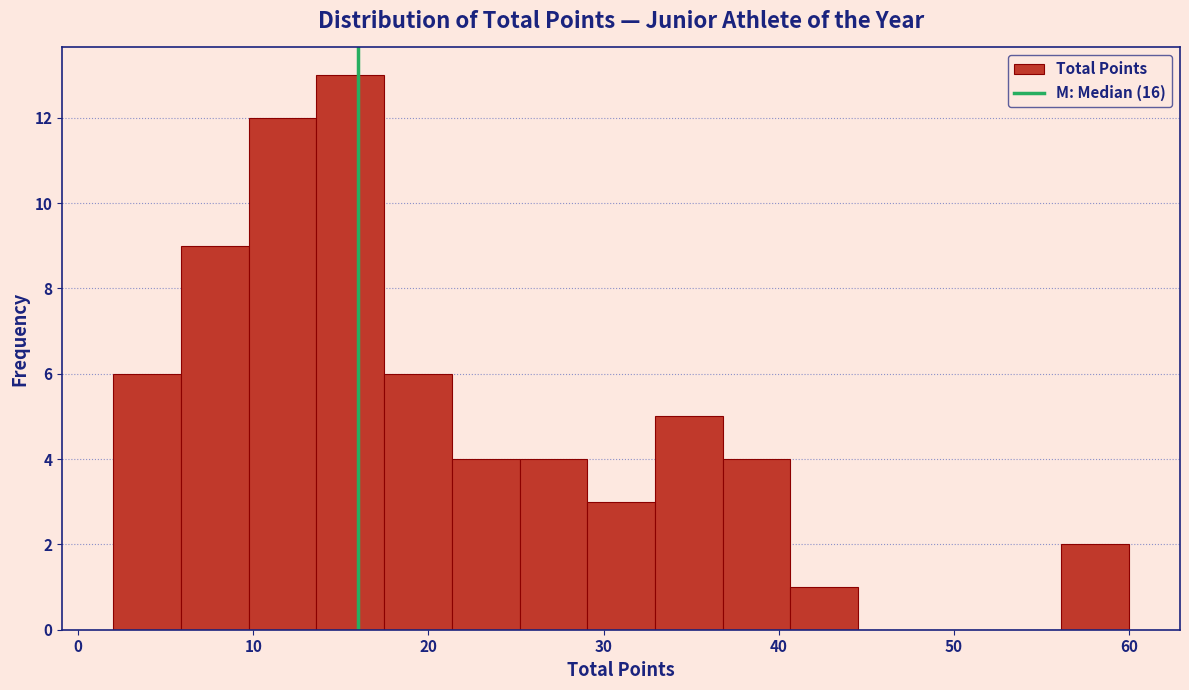

Around what value on the x-axis is the tallest bar? Give the approximate position of its centre, as read against the axis.

16